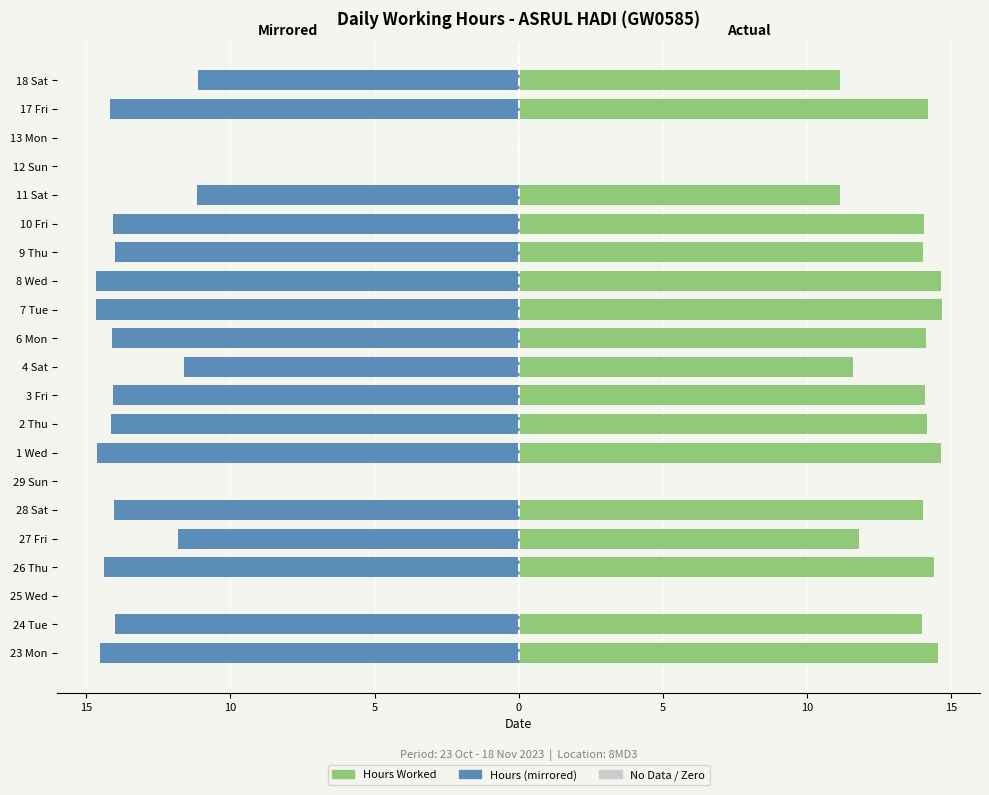

What is the average value of the Hours (mirrored) series?

-11.0